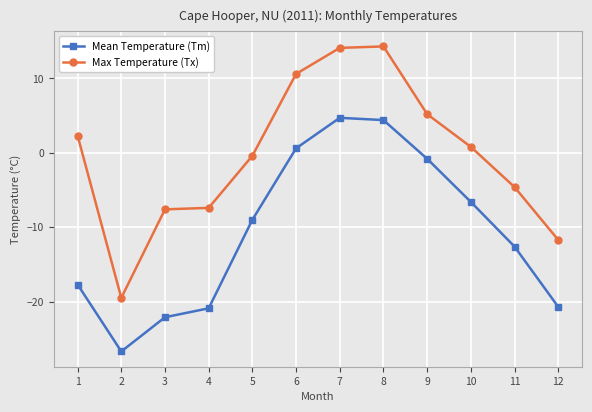

True or false: Mean Temperature (Tm) and Max Temperature (Tx) intersect in this chart.

False